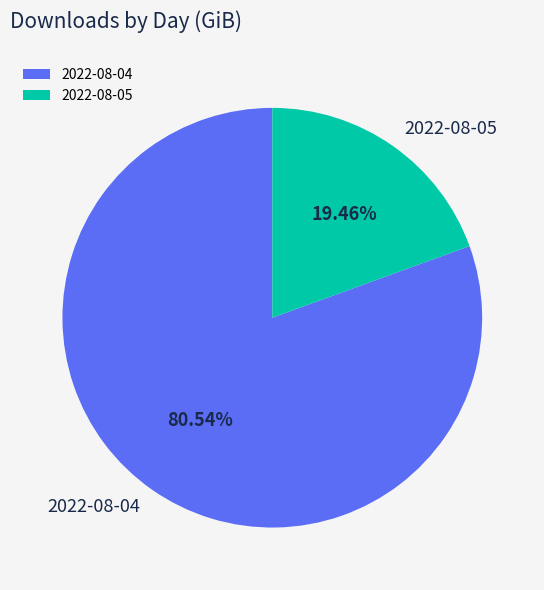

Do 2022-08-05 and 2022-08-04 together represent more than half of the pie?

Yes